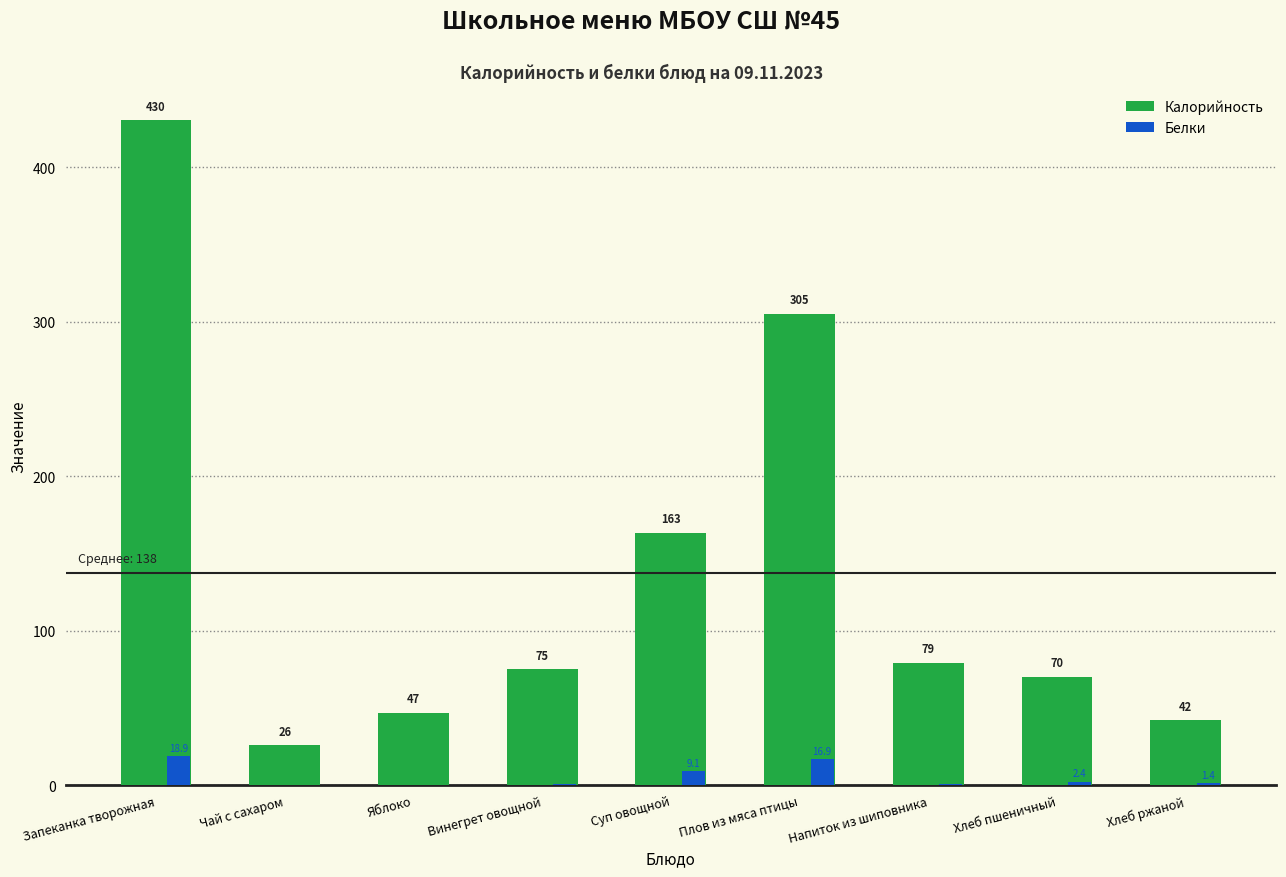

The Калорийность series shows 45.5 at Хлеб пшеничный. True or false?

False